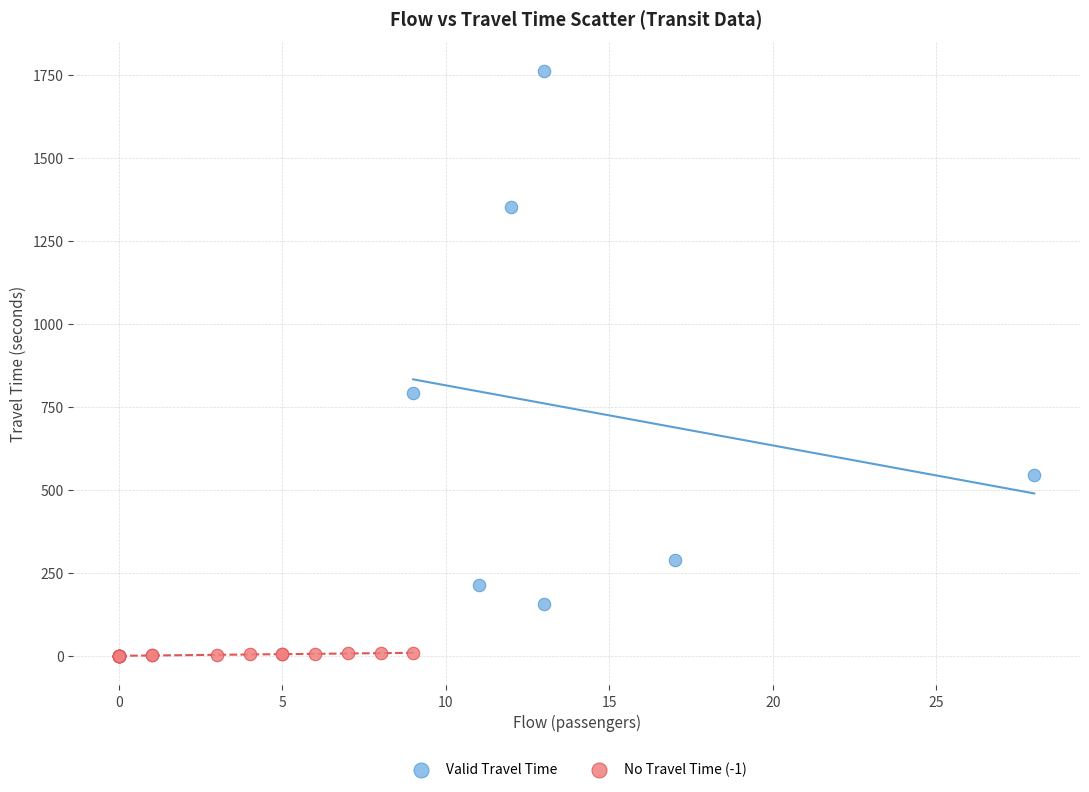

What are all the series names shown in the legend?

Valid Travel Time, No Travel Time (-1)